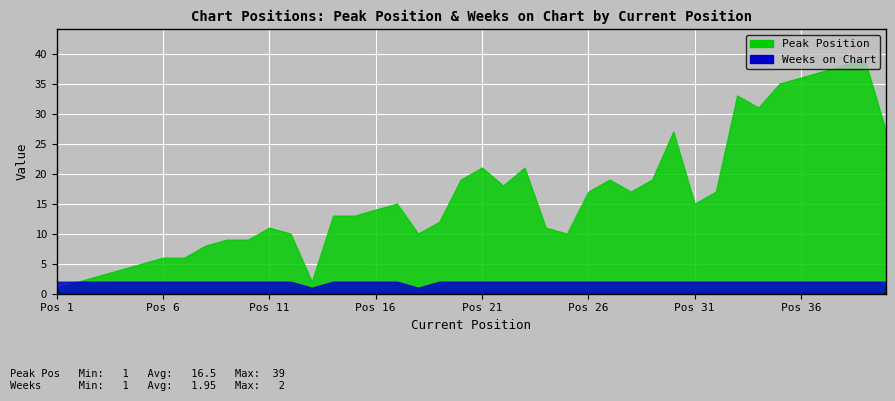

How many series are shown in this chart?

2